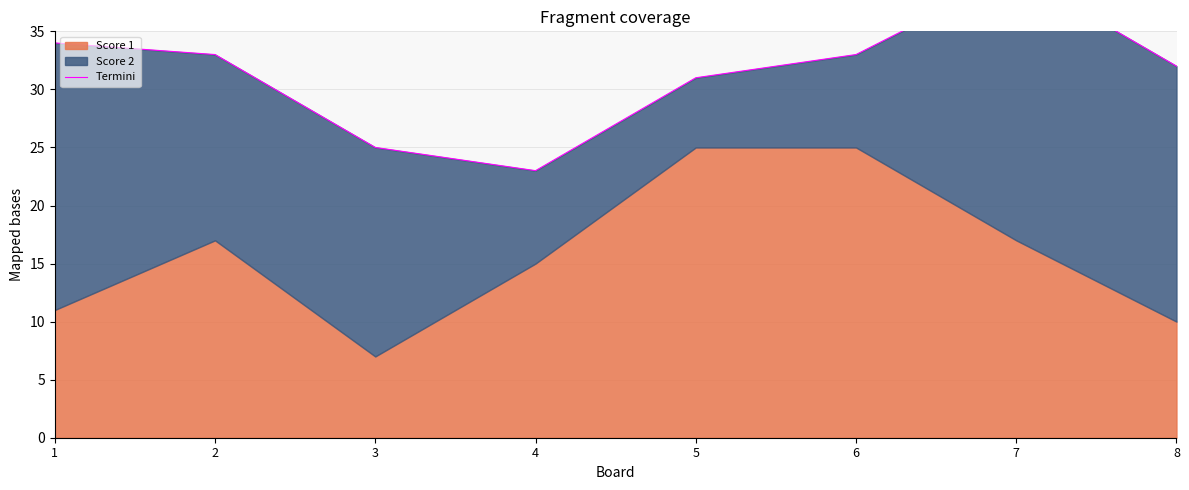

What is the difference between the second highest and second lowest values?

9